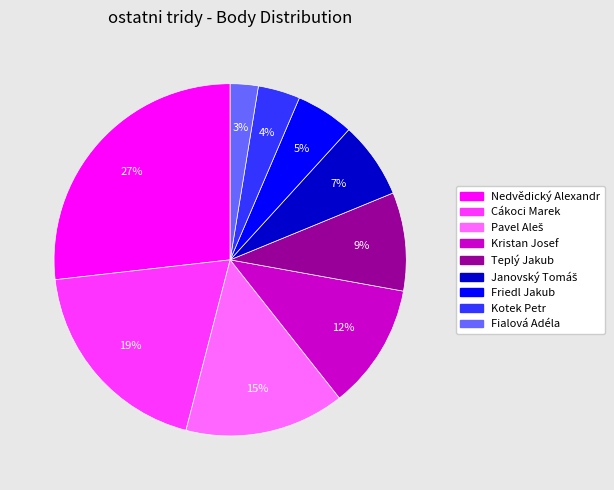

Which category has the smallest portion of the pie?

Fialová Adéla